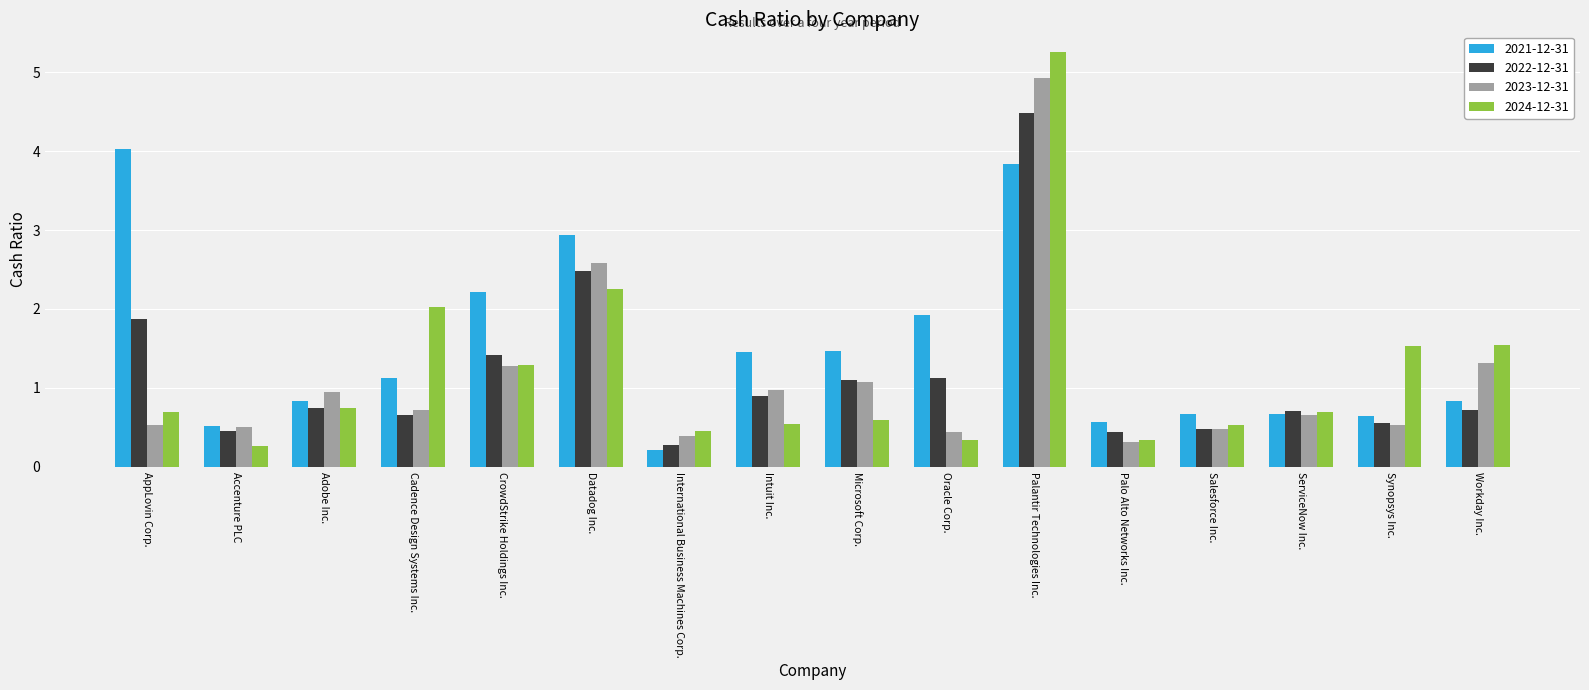

What is the value of the 2023-12-31 bar at the 11th from the left?

4.9